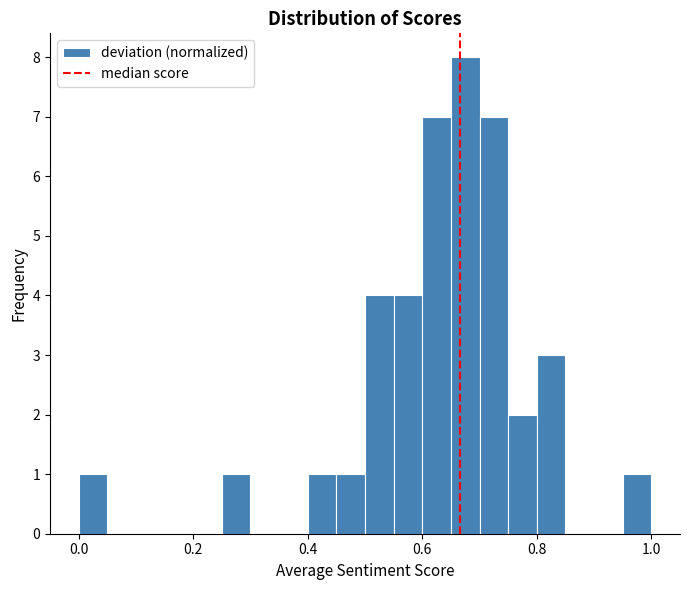

Around what value on the x-axis is the tallest bar? Give the approximate position of its centre, as read against the axis.

0.68